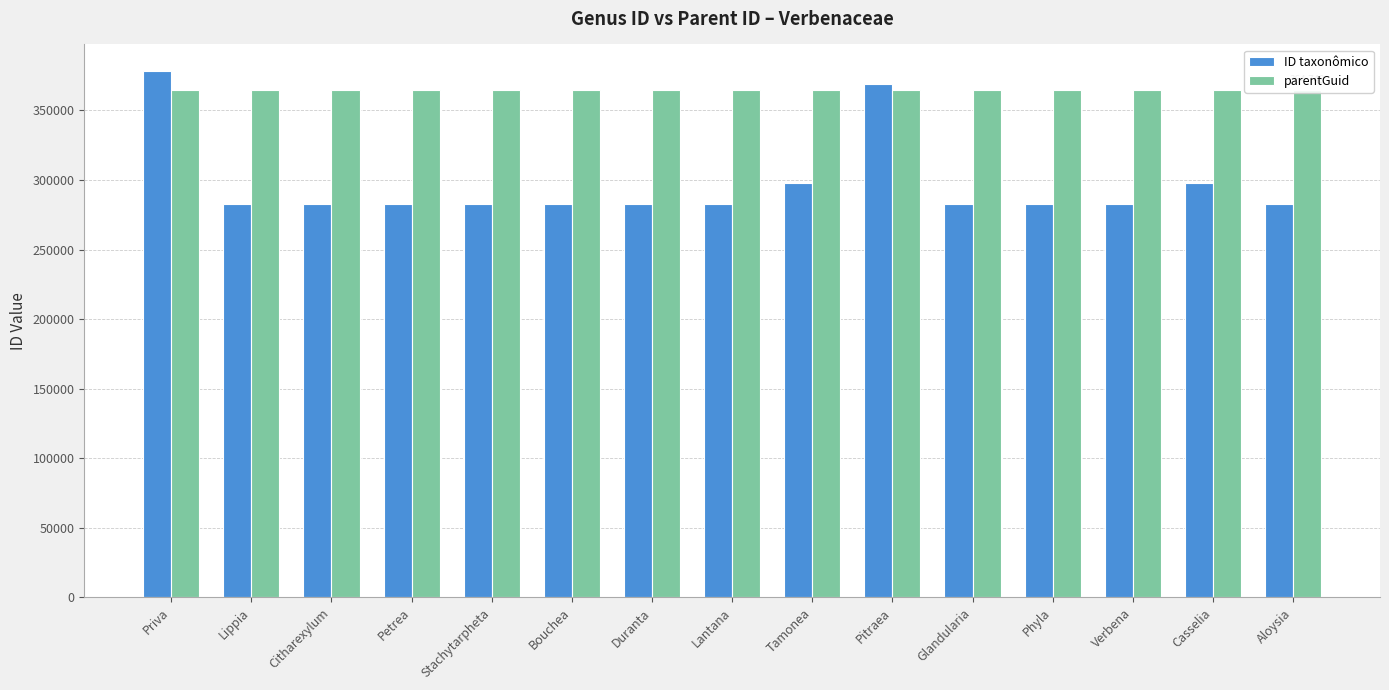

What is the smallest value displayed?

282786